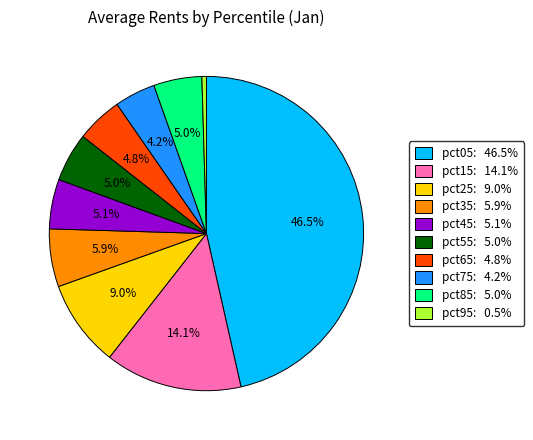

Count the number of slices in the pie.

10